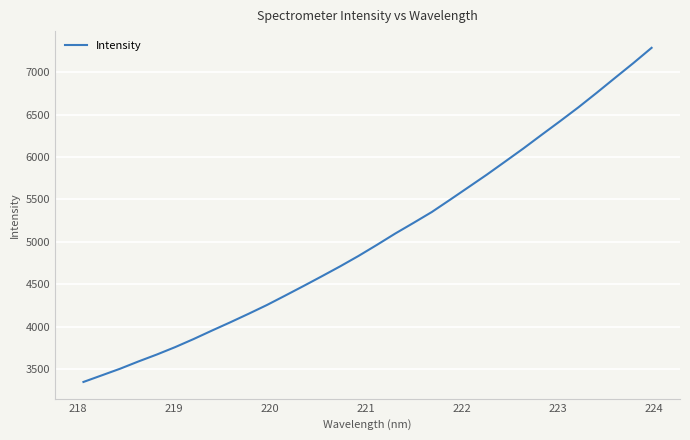

What is the maximum value shown in the chart?

7289.4